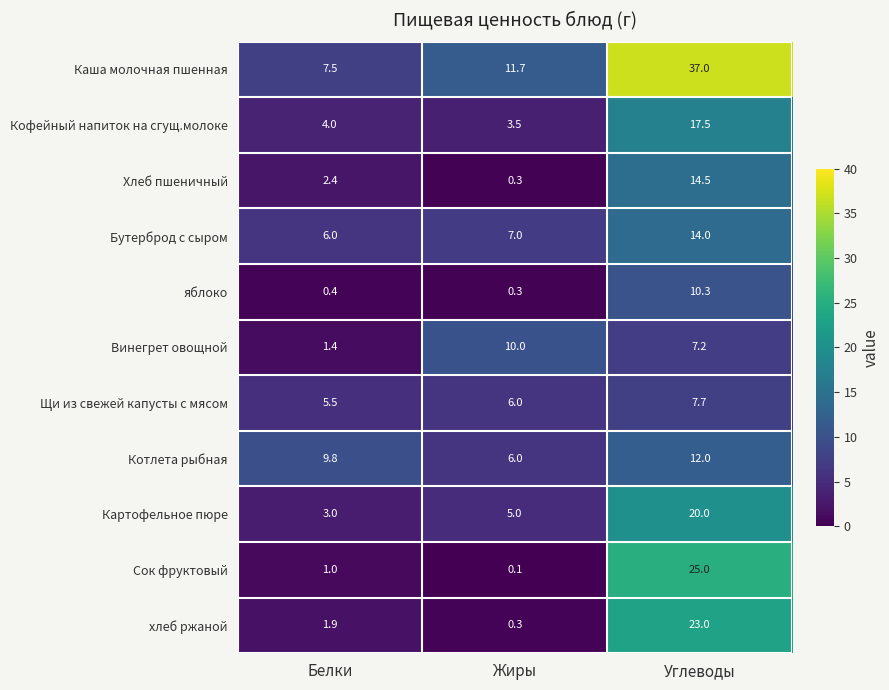

How many series are shown in this chart?

11